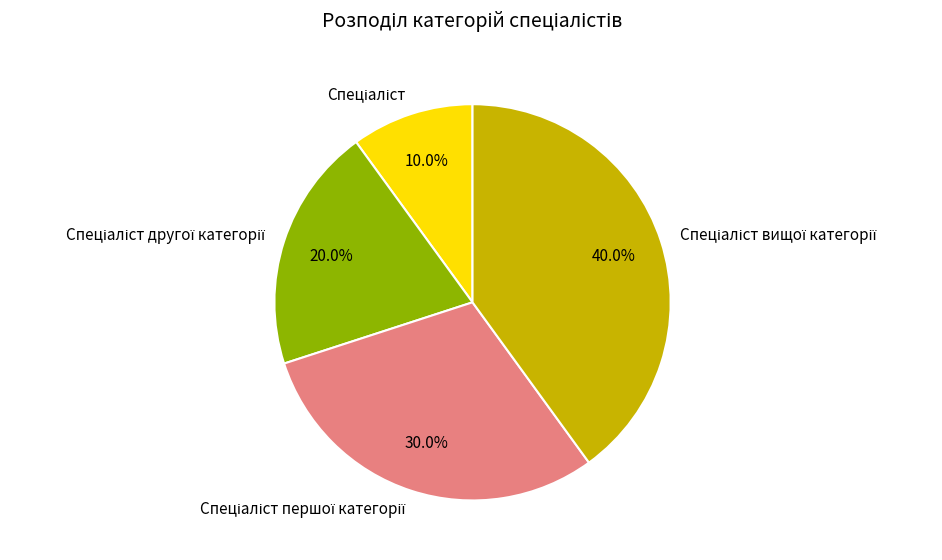

Does any single category account for the majority?

No